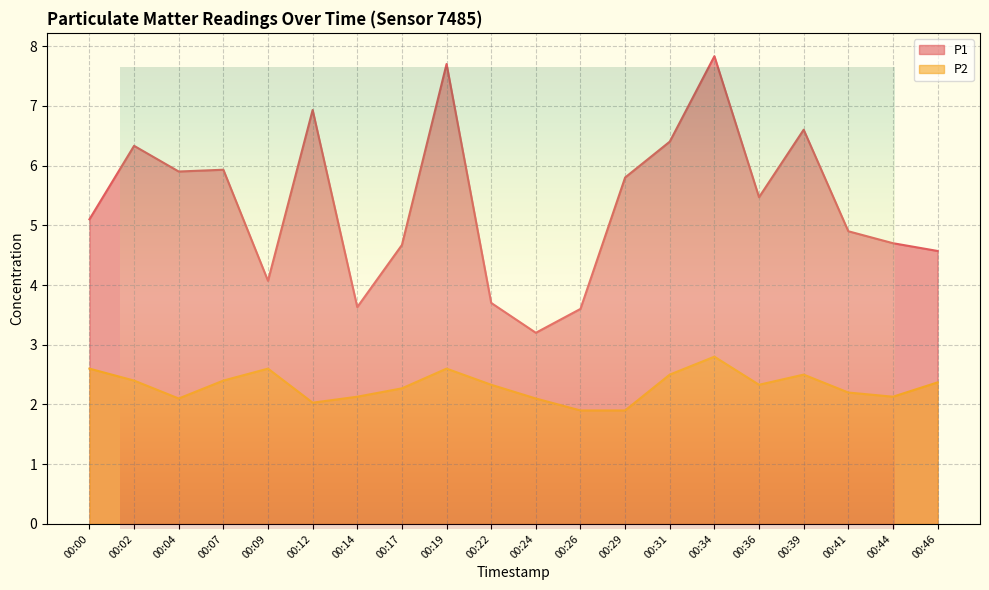

True or false: P1 and P2 intersect in this chart.

False